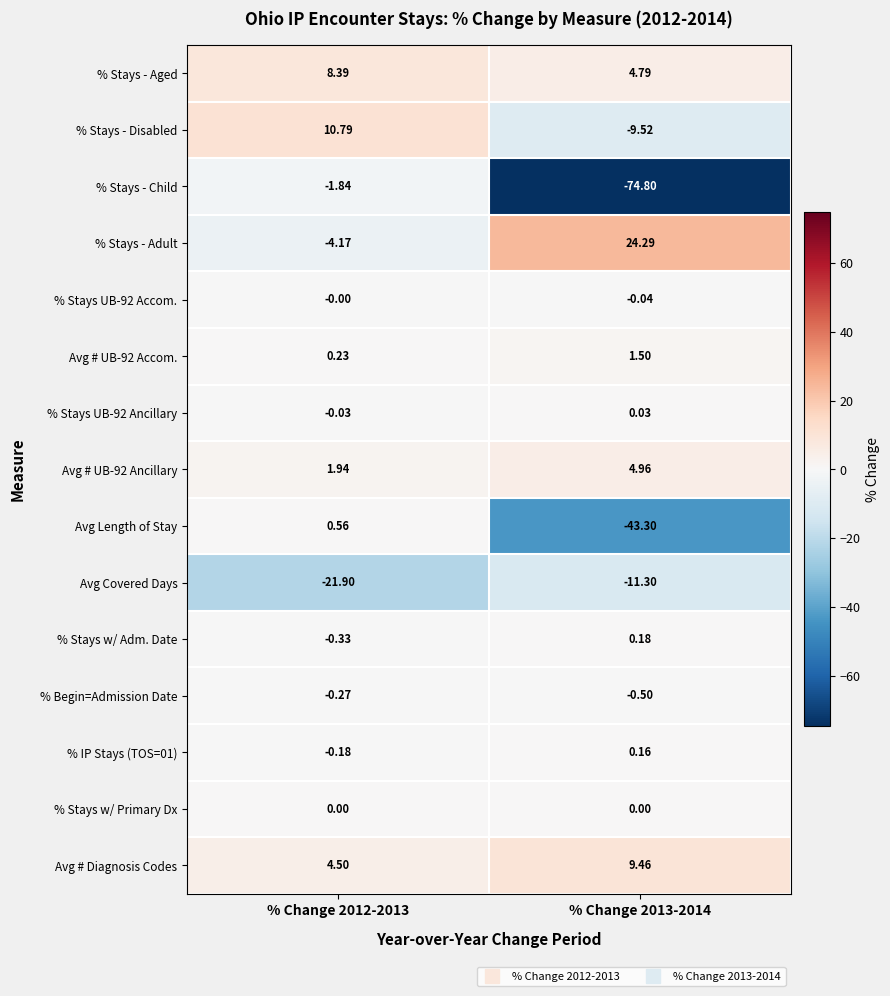

Is the value of % Begin=Admission Date at % Change 2012-2013 greater than the value of % Stays UB-92 Accom. at % Change 2012-2013?

No